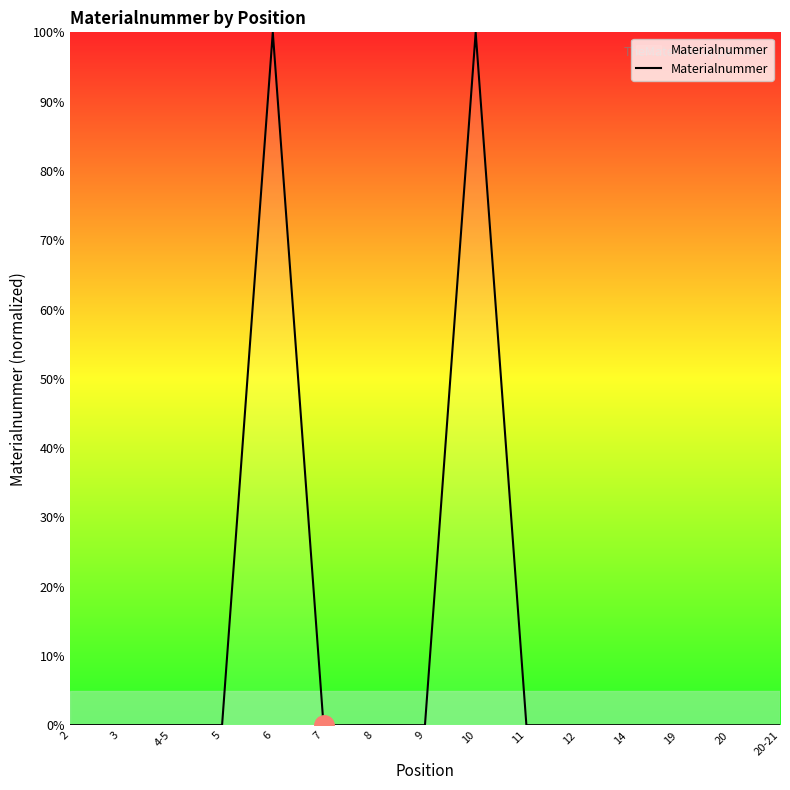

What is the greatest value displayed?

100.0